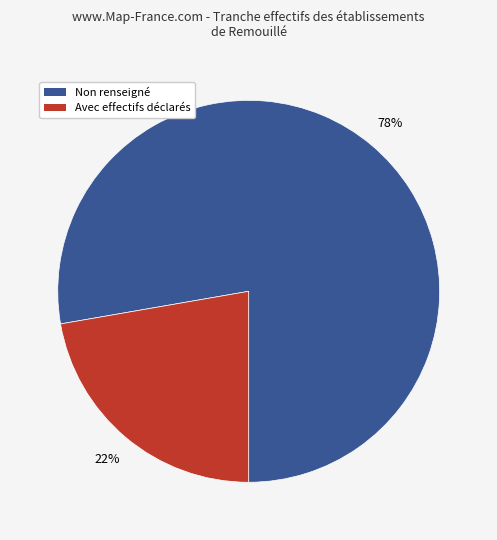

Is there a majority slice in this chart?

Yes